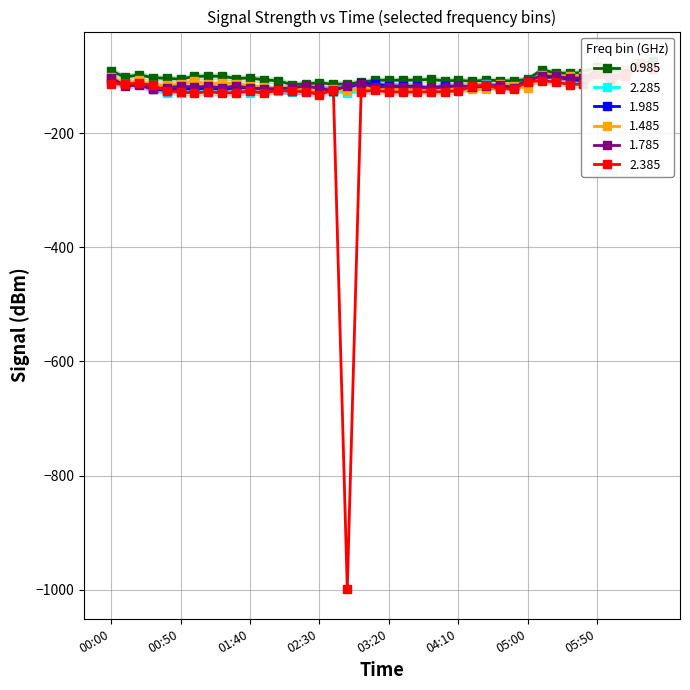

Where is the first local maximum for 0.985?

2014/11/26 00:20